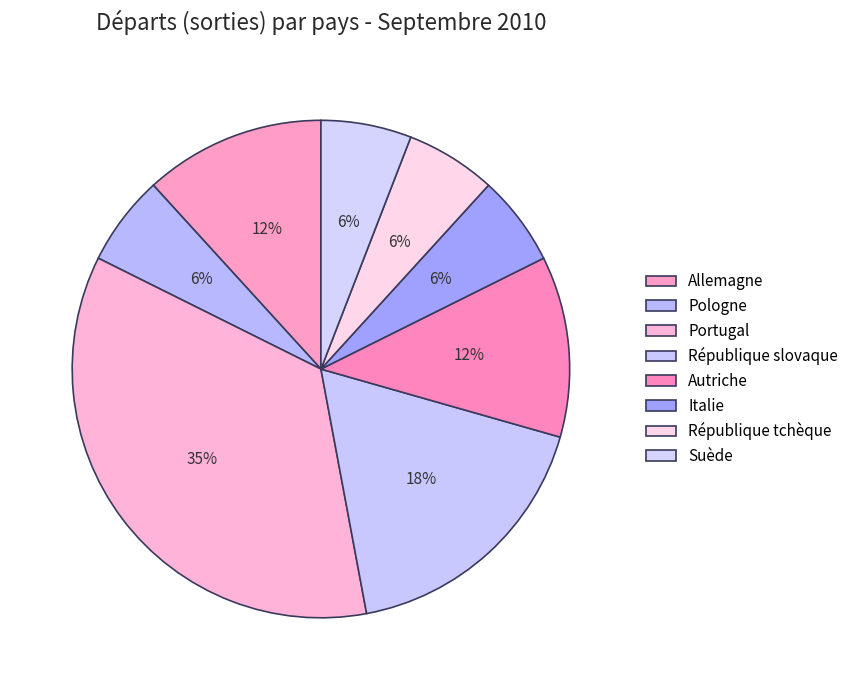

How many segments does this pie chart have?

8